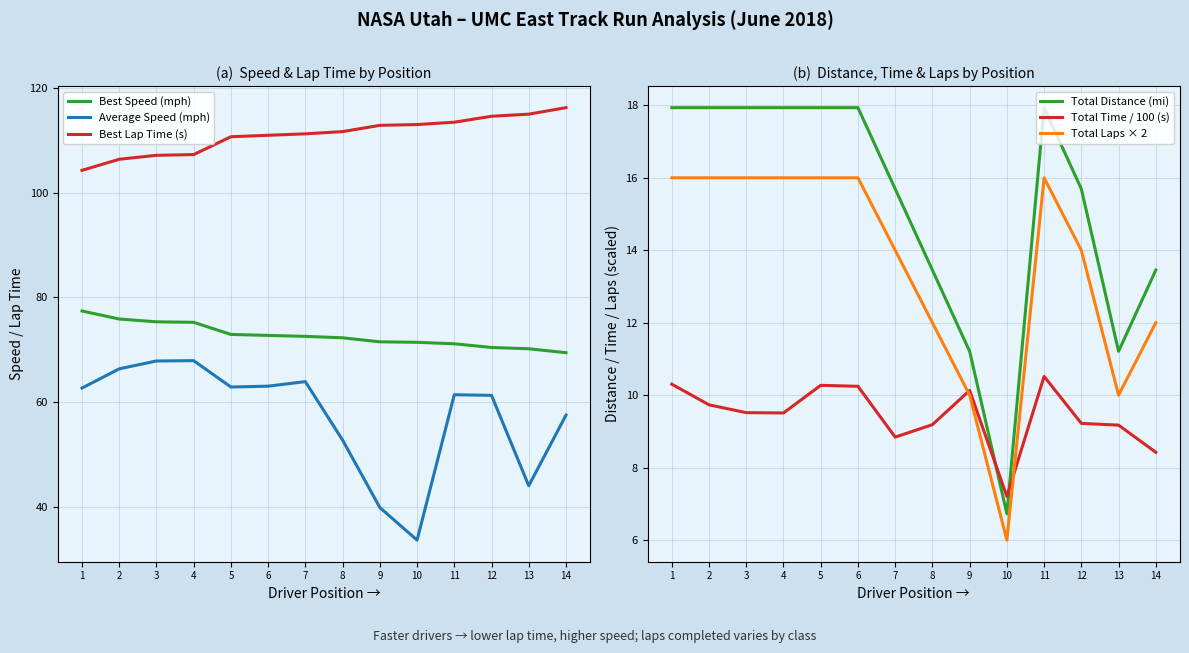

Reading left to right, extract all data points from this chart.

Best Speed (mph): 1=77.4	2=75.9	3=75.3	4=75.2	5=72.9	6=72.7	7=72.5	8=72.3	9=71.5	10=71.4	11=71.1	12=70.4	13=70.2	14=69.4
Average Speed (mph): 1=62.7	2=66.3	3=67.8	4=67.9	5=62.9	6=63.0	7=63.9	8=52.7	9=39.8	10=33.6	11=61.4	12=61.3	13=44.0	14=57.5
Best Lap Time (s): 1=104.3	2=106.4	3=107.2	4=107.3	5=110.7	6=111.0	7=111.3	8=111.7	9=112.9	10=113.0	11=113.5	12=114.6	13=115.0	14=116.3
Total Distance (mi): 1=17.9	2=17.9	3=17.9	4=17.9	5=17.9	6=17.9	7=15.7	8=13.5	9=11.2	10=6.7	11=17.9	12=15.7	13=11.2	14=13.5
Total Time / 100 (s): 1=10.3	2=9.7	3=9.5	4=9.5	5=10.3	6=10.2	7=8.8	8=9.2	9=10.1	10=7.2	11=10.5	12=9.2	13=9.2	14=8.4
Total Laps × 2: 1=16.0	2=16.0	3=16.0	4=16.0	5=16.0	6=16.0	7=14.0	8=12.0	9=10.0	10=6.0	11=16.0	12=14.0	13=10.0	14=12.0